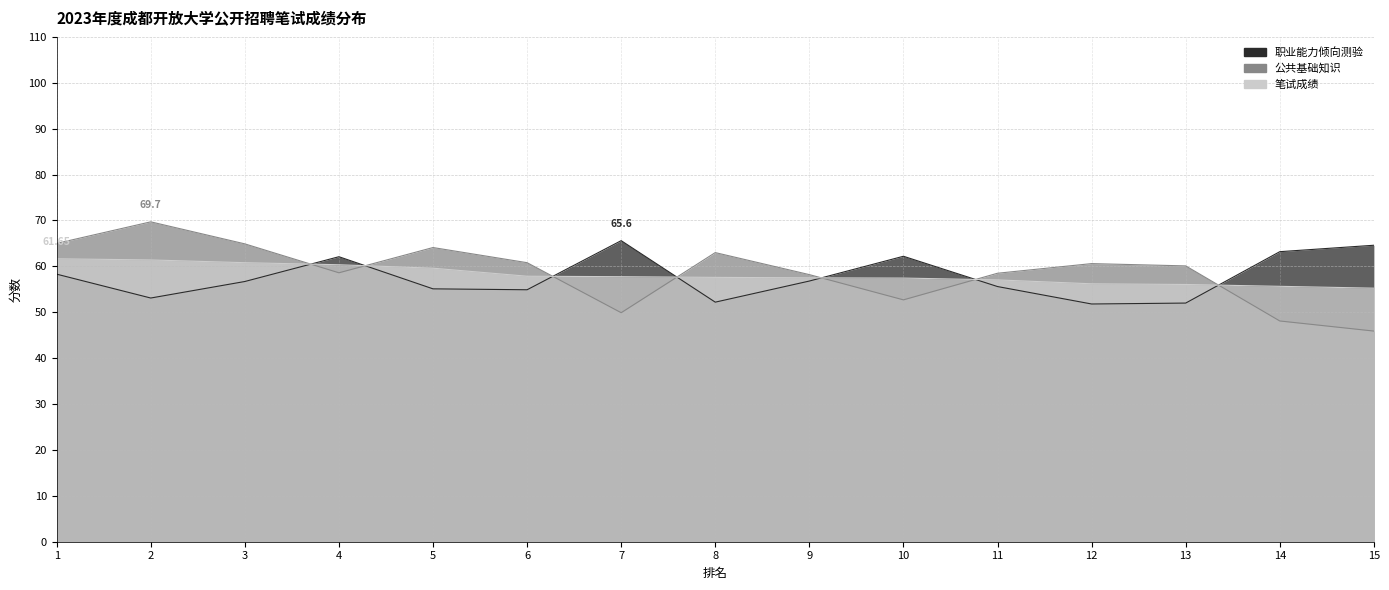

At how many categories does at least one series exceed 58?

15